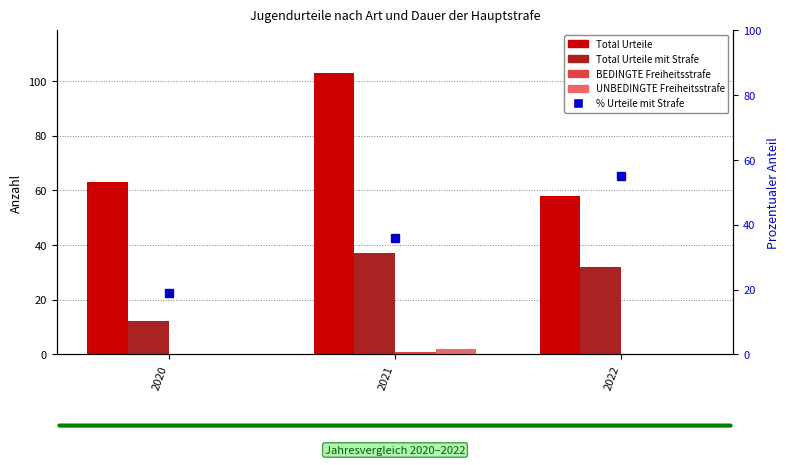

At how many categories does at least one series exceed 3?

3